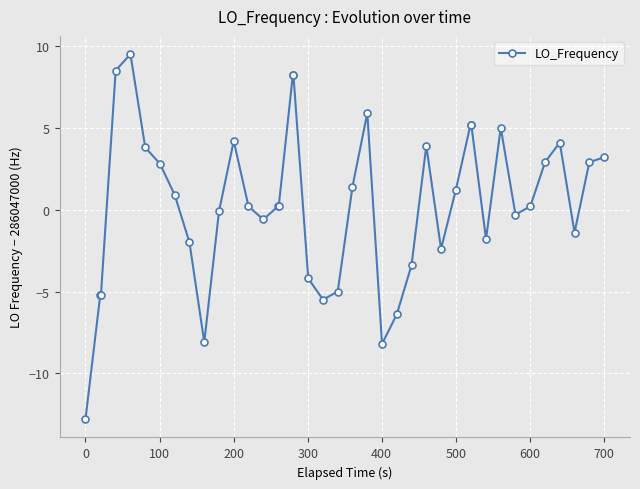

How many negative values are there?

17